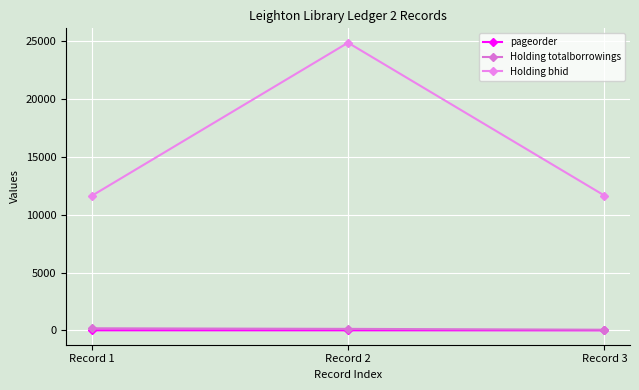

How many data points in Holding totalborrowings are less than 131?

1